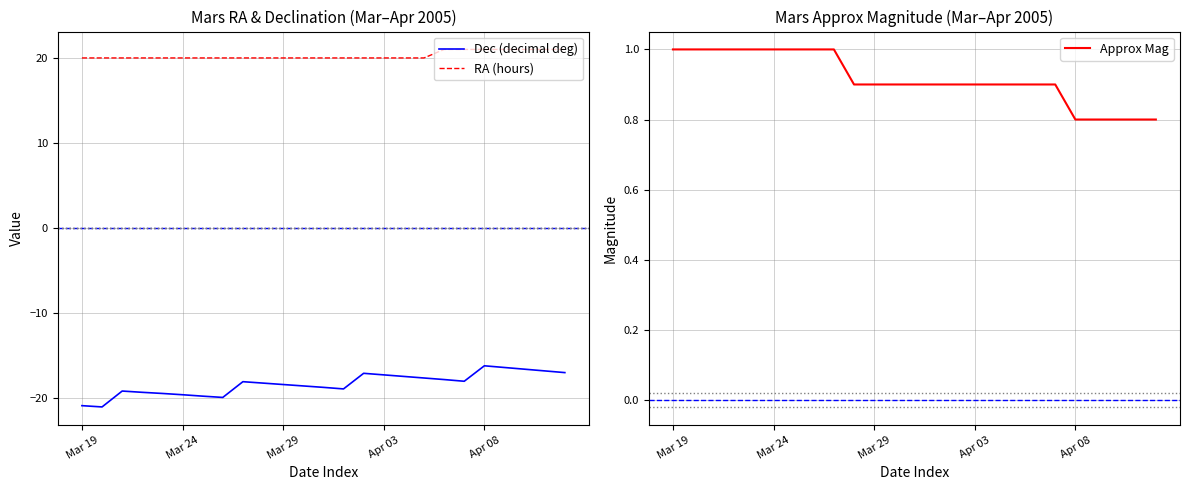

What is the approximate value of Dec (decimal deg) at 21?

-16.4